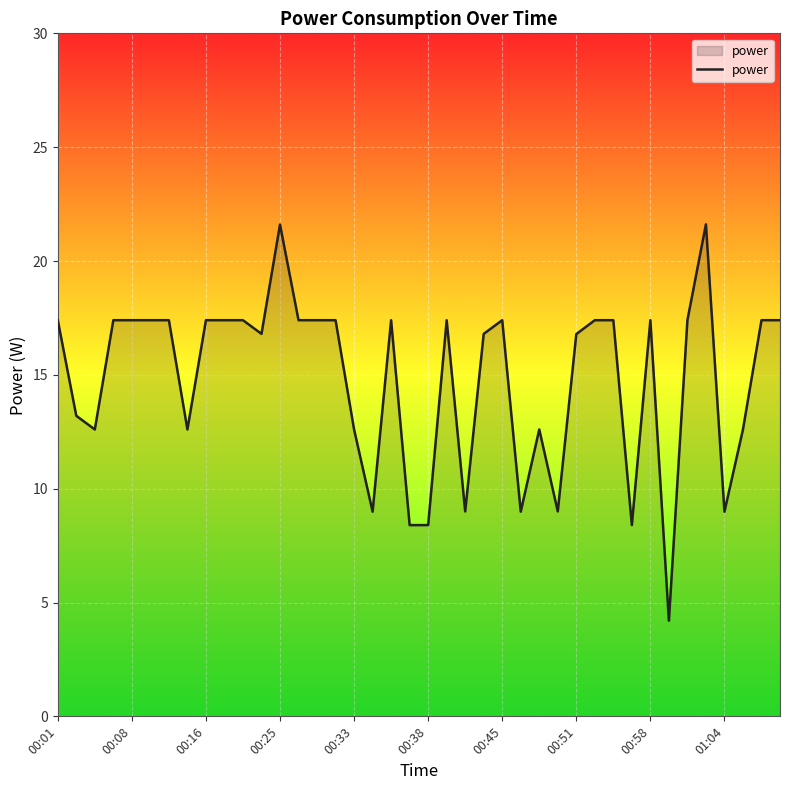

Does the chart display data point markers on the line(s)?

No